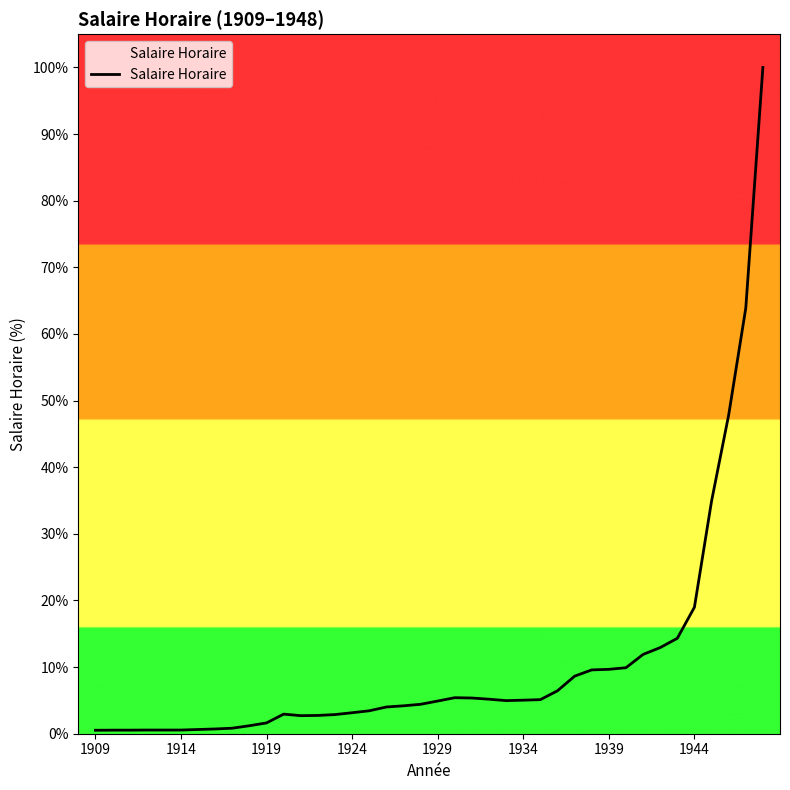

What is the difference between the maximum and minimum values?

99.5